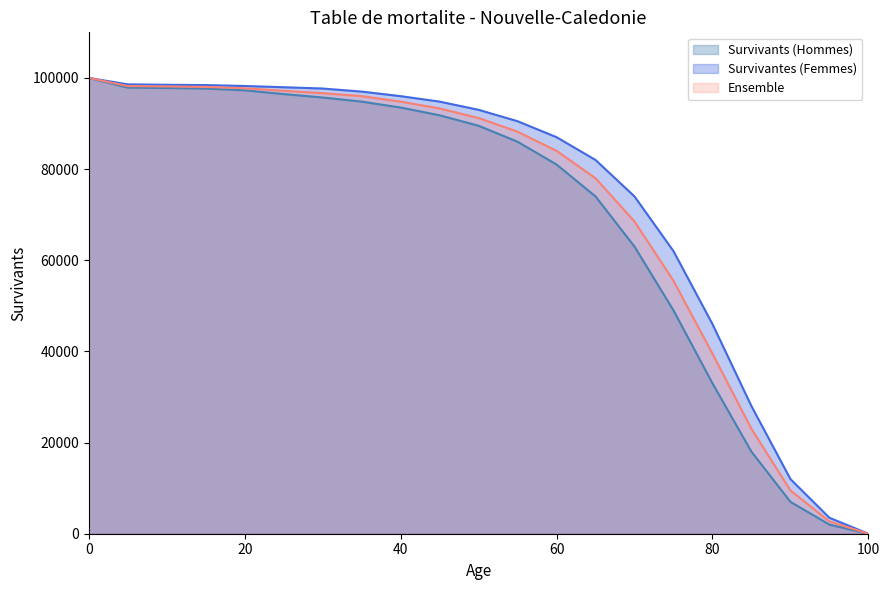

Reading left to right, extract all data points from this chart.

Survivants (Hommes): 100000.0	97875.0	97791.0	97669.9	97277.3	96451.5	95701.7	94800.0	93500.0	91800.0	89500.0	86000.0	81000.0	74000.0	63000.0	49000.0	33000.0	18000.0	7000.0	2000.0	0.0
Survivantes (Femmes): 100000.0	98587.7	98497.2	98427.8	98229.5	97955.3	97670.4	97000.0	96000.0	94800.0	93000.0	90500.0	87000.0	82000.0	74000.0	62000.0	46000.0	28000.0	12000.0	3500.0	0.0
Ensemble: 100000.0	98212.8	98125.6	98029.6	97732.4	97173.6	96654.0	96000.0	94800.0	93300.0	91200.0	88200.0	84000.0	78000.0	68500.0	55500.0	39500.0	23000.0	9500.0	2700.0	0.0